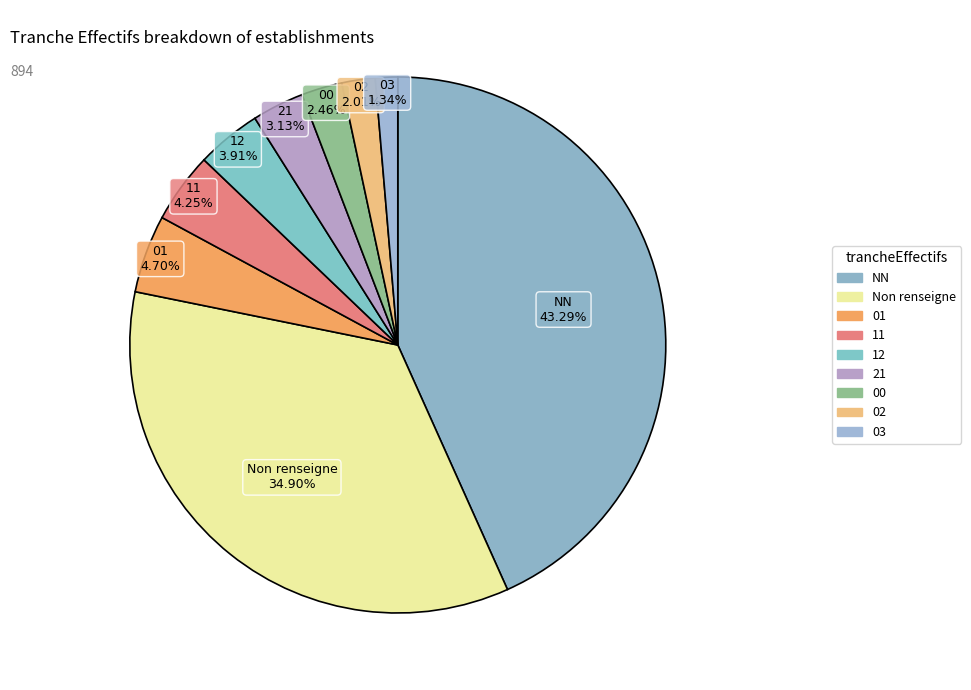

The 12 slice represents 14% of the pie. True or false?

False